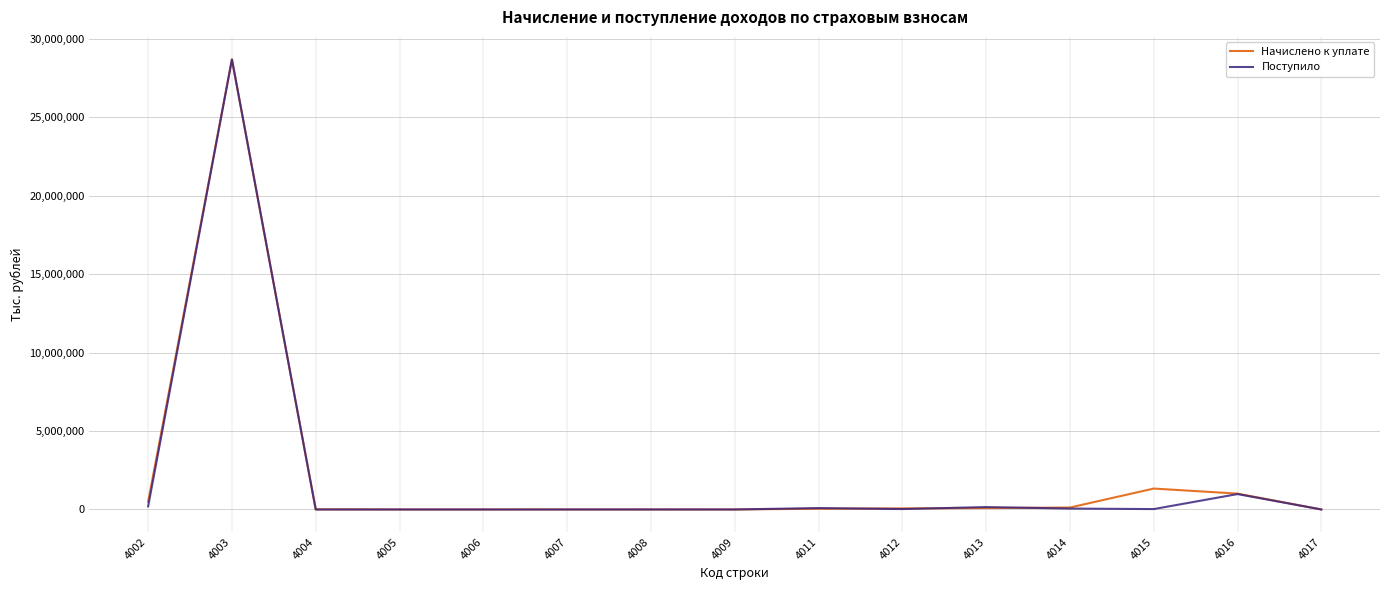

Does the chart display data point markers on the line(s)?

No